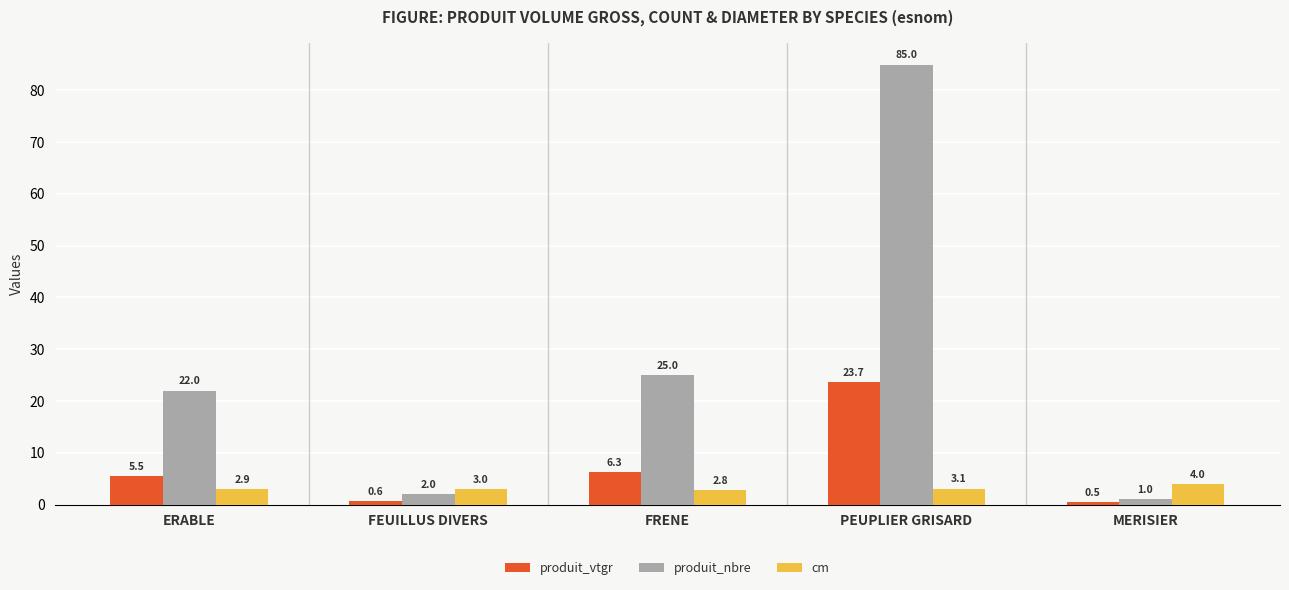

At which label does produit_vtgr first exceed 5?

ERABLE